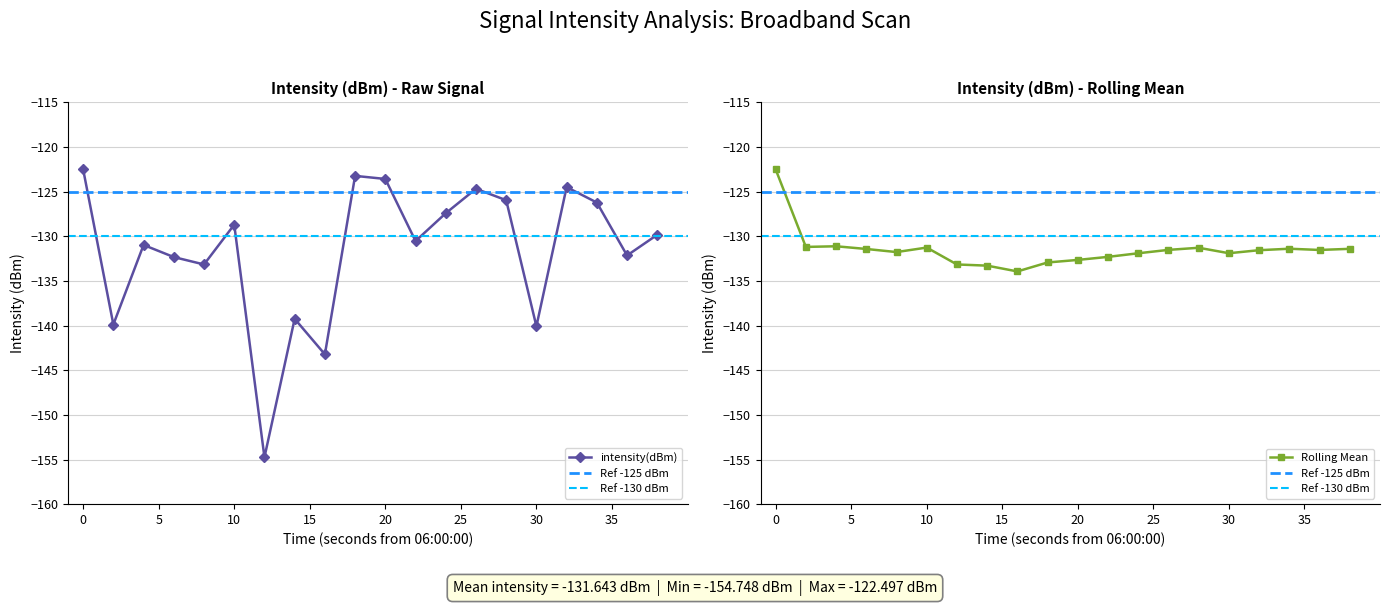

How many interior local peaks does the intensity(dBm) series have?

6